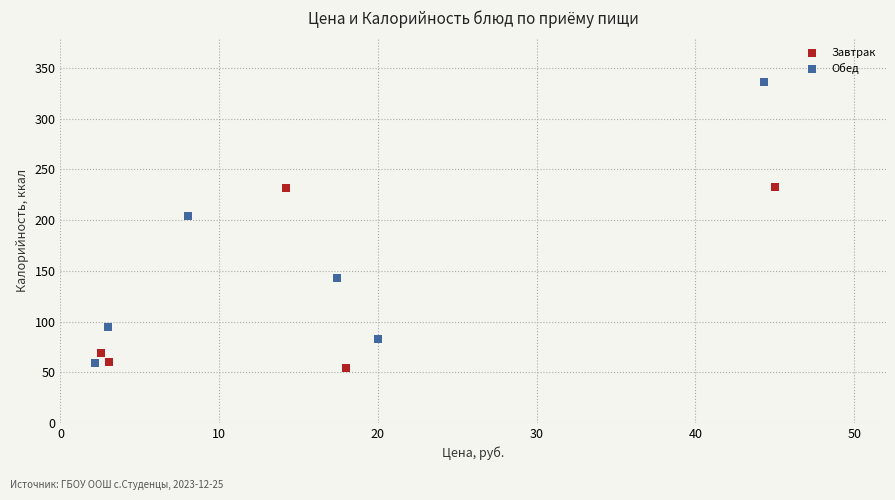

Which series contains the highest Y value?

Обед